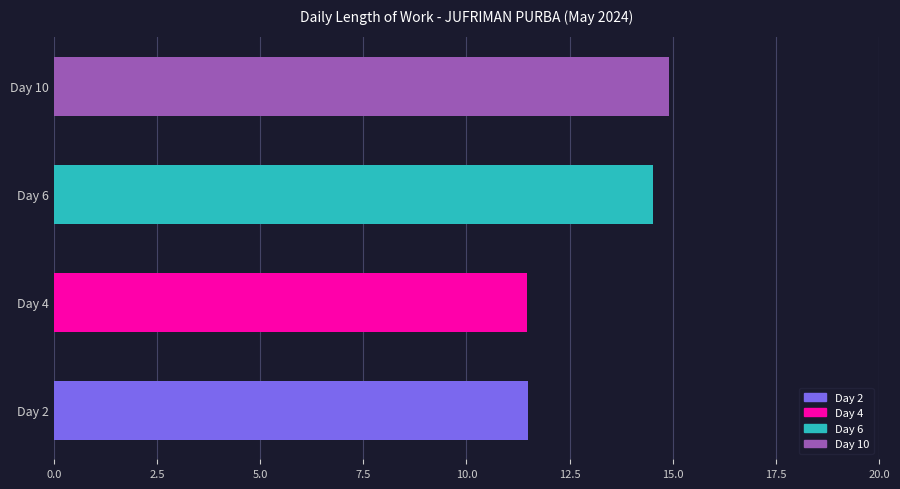

What is the difference between the values at Day 6 and Day 4?

3.1